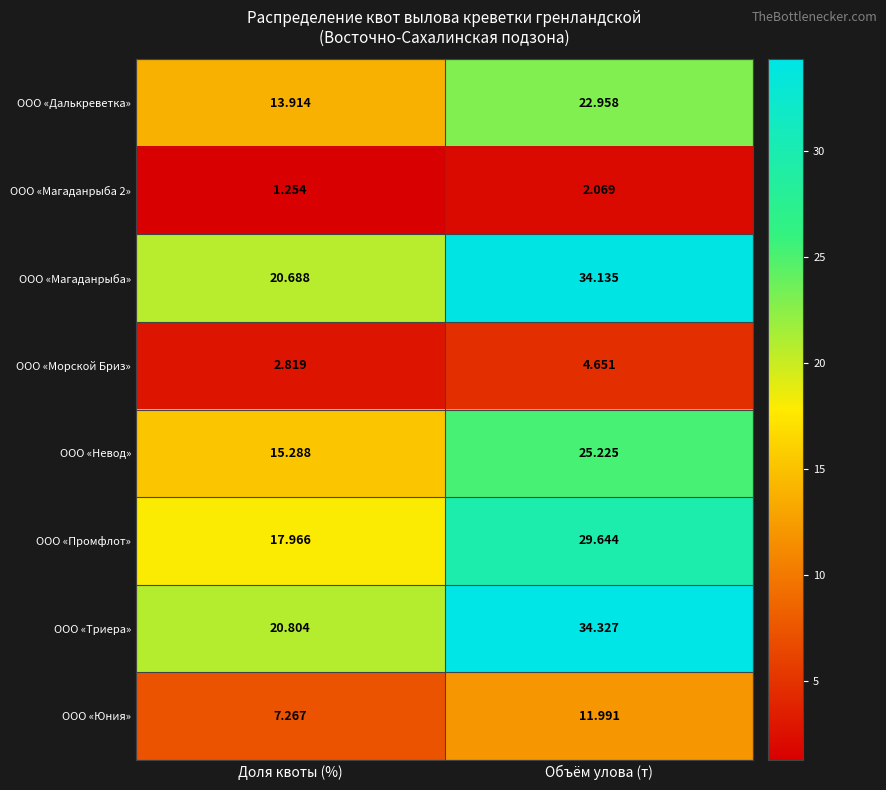

Is the value of ООО «Юния» at Объём улова (т) greater than the value of ООО «Морской Бриз» at Объём улова (т)?

Yes